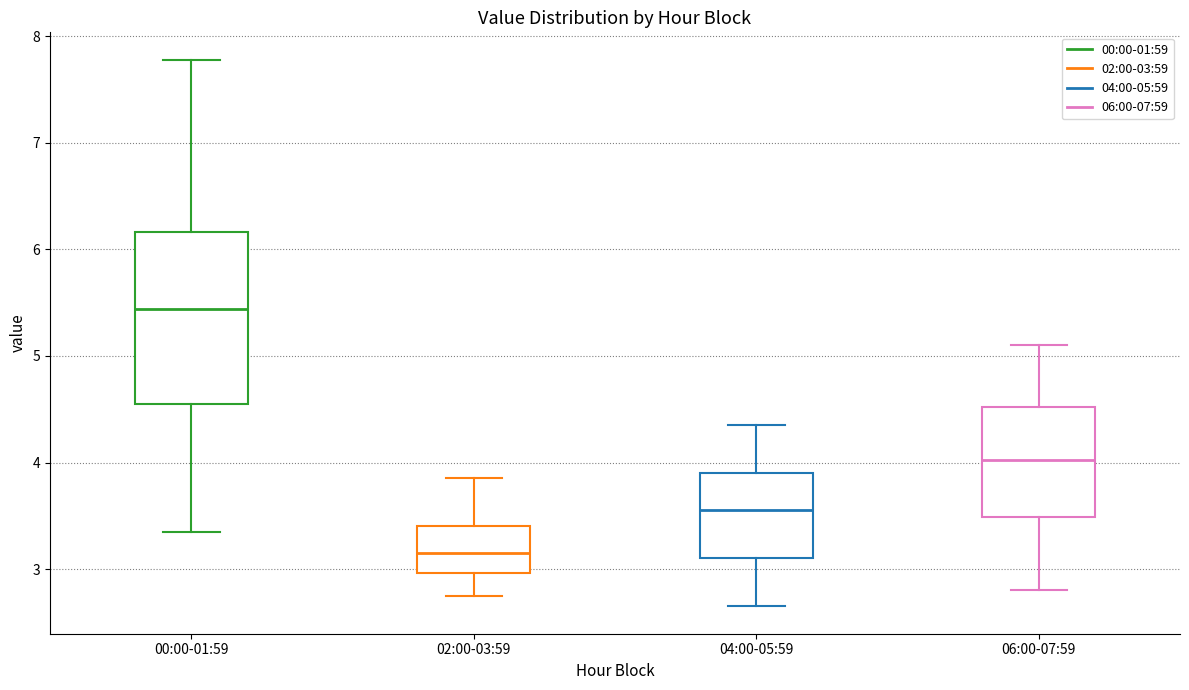

Where is the upper edge of the box for 00:00-01:59 on the y-axis? The values are not printed on the chart, so give them approximately, as read against the axis.

6.2